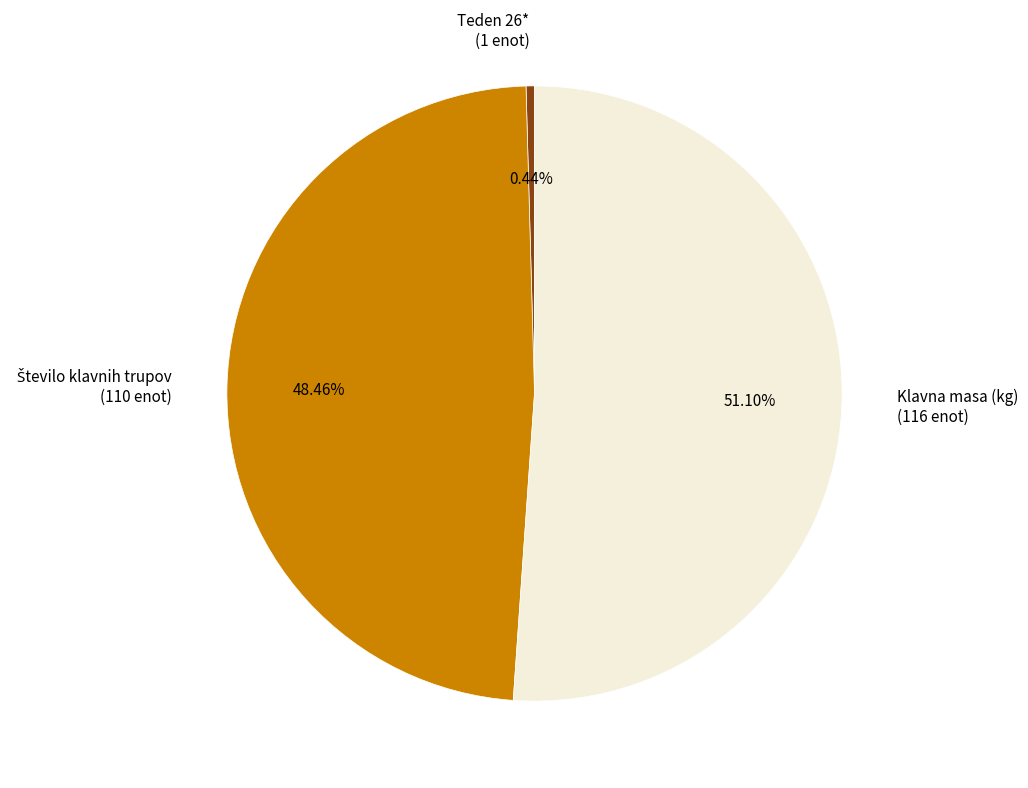

How many segments does this pie chart have?

3